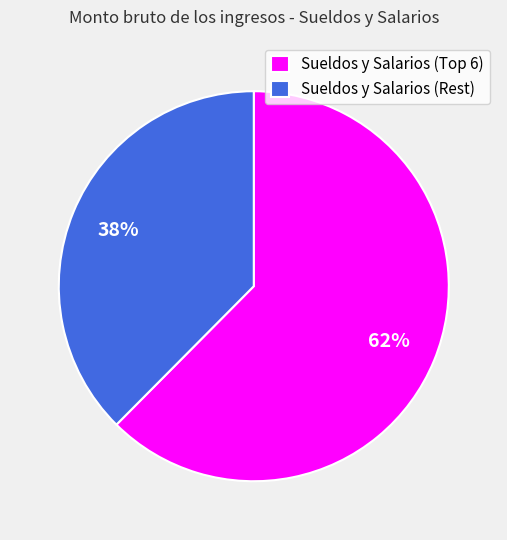

Is it true that Sueldos y Salarios (Rest) is 38% of the pie?

True